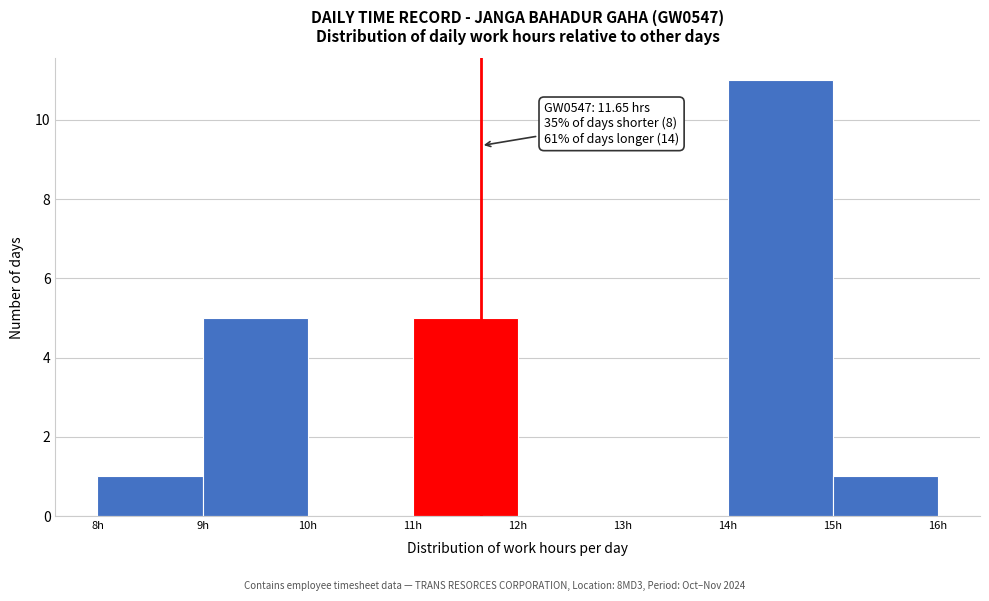

Which range on the x-axis has the tallest bar?

14 to 15